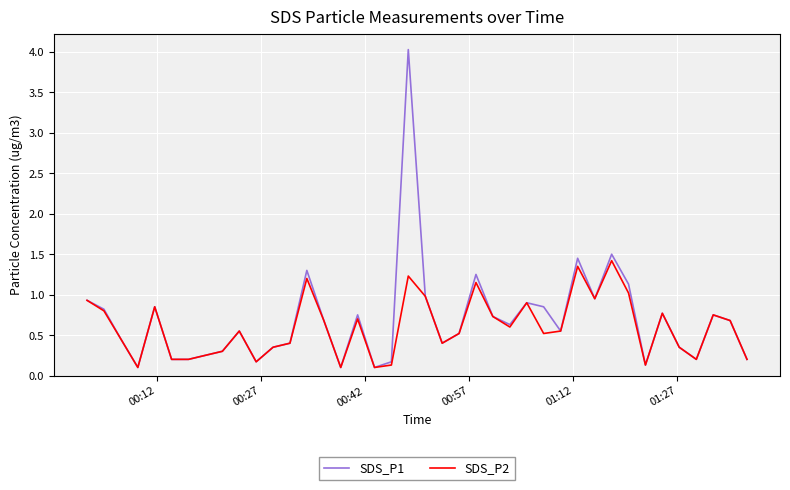

Which series has the widest spread of values?

SDS_P1